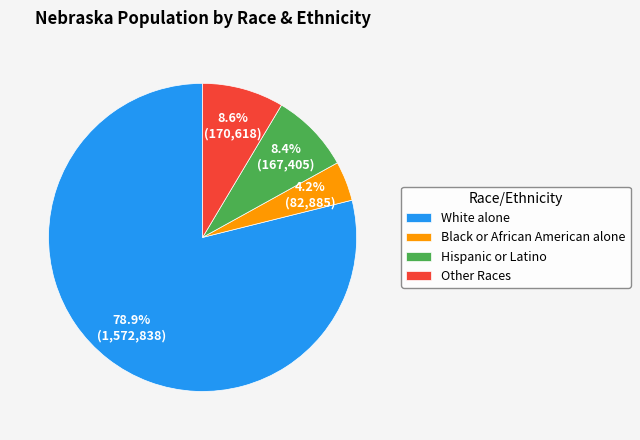

Does any single category account for the majority?

Yes